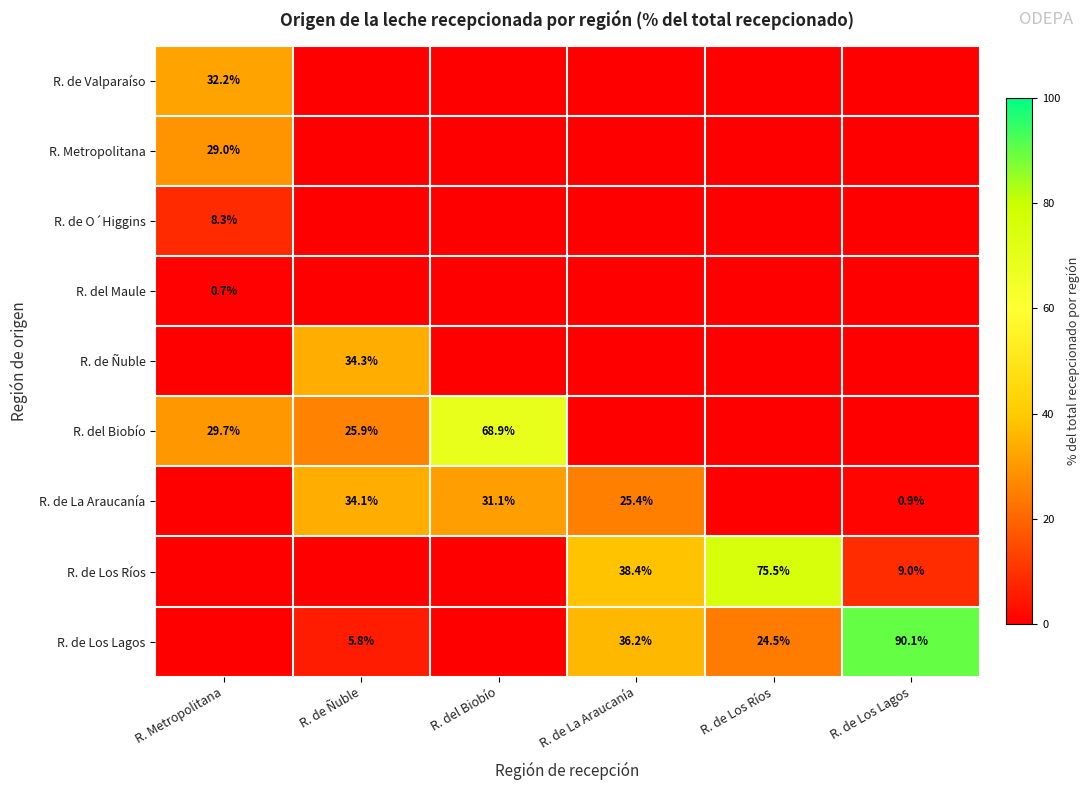

True or false: R. del Biobío has a value of 51.5 at R. Metropolitana.

False